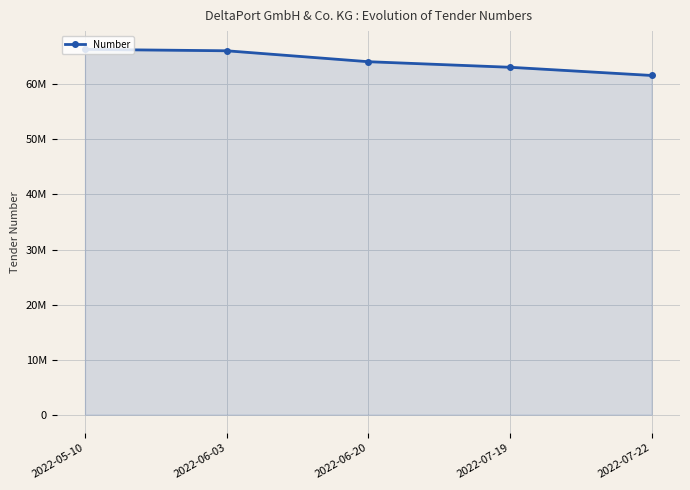

Is this an area chart (filled region under the line)?

Yes